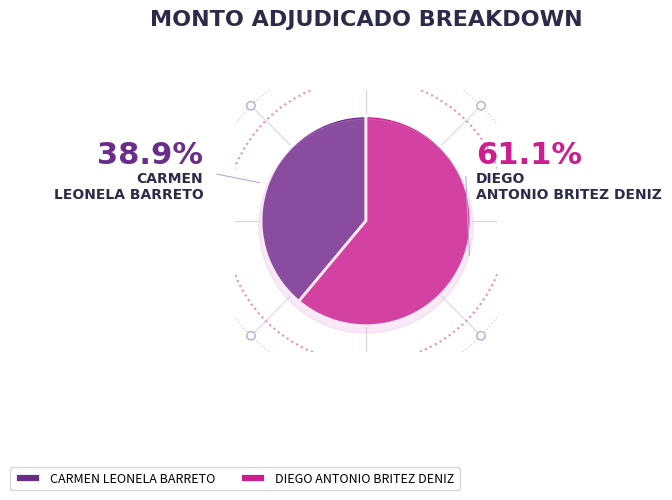

Rank the categories by value from highest to lowest.

DIEGO ANTONIO BRITEZ DENIZ, CARMEN LEONELA BARRETO